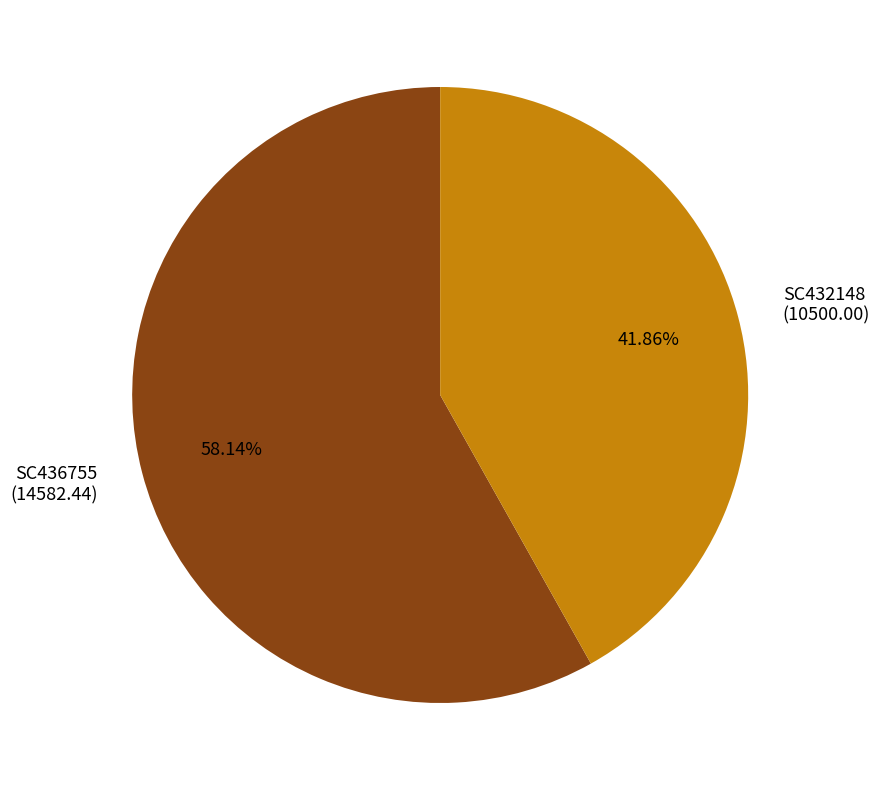

To the nearest percent, what portion does SC436755 represent?

58%